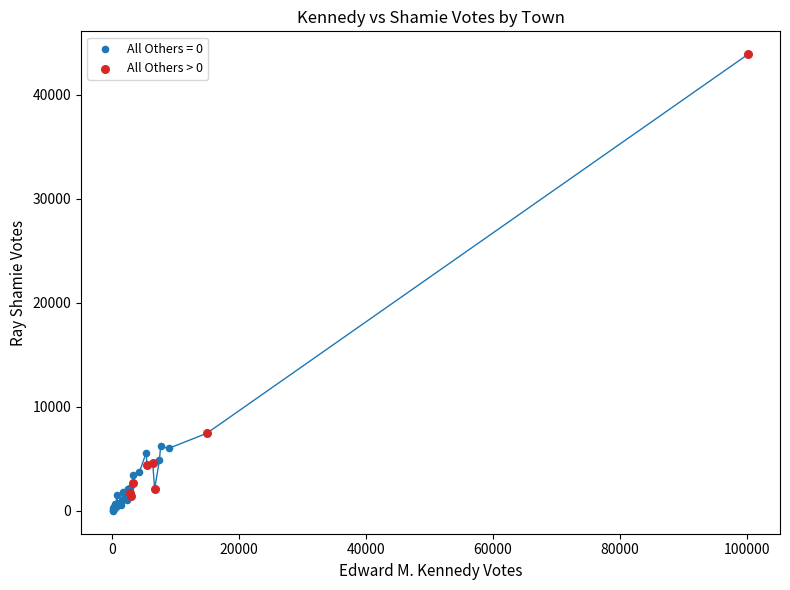

Which series has the widest spread of Y values?

All Others > 0